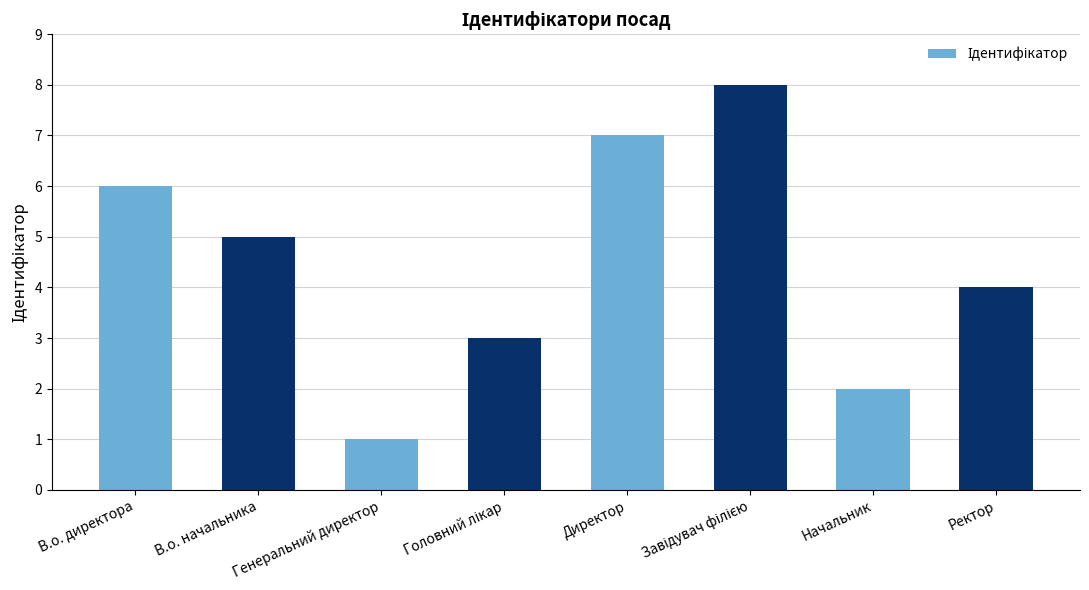

Is it true that the value at Ректор is 4?

True